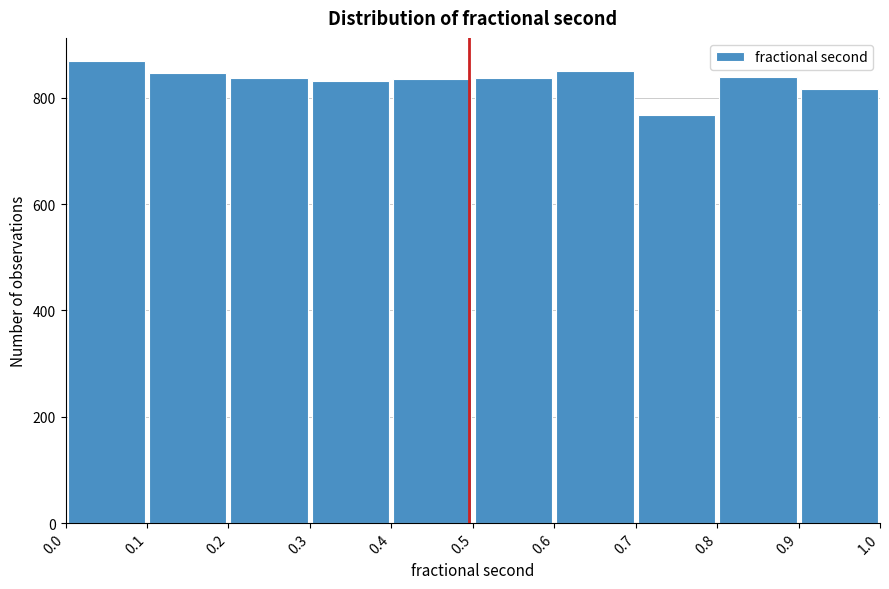

What is the height of the bar covering 0.8 to 0.9 on the x-axis? The values are not printed on the chart, so give them approximately, as read against the axis.

840